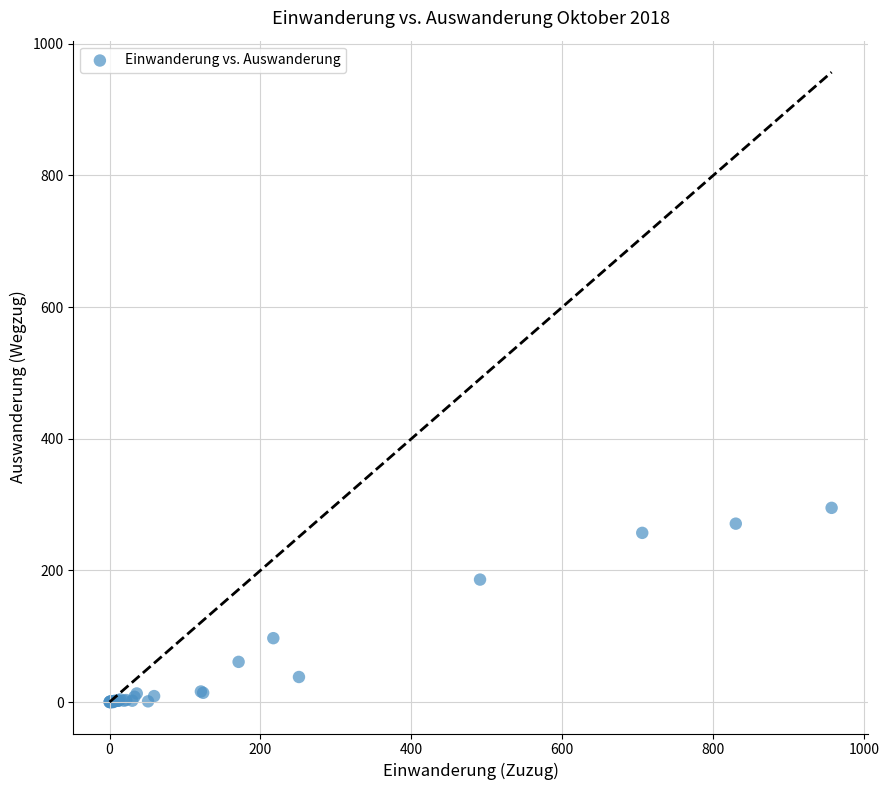

What Y value in the scatter plot is closest to 147?

186